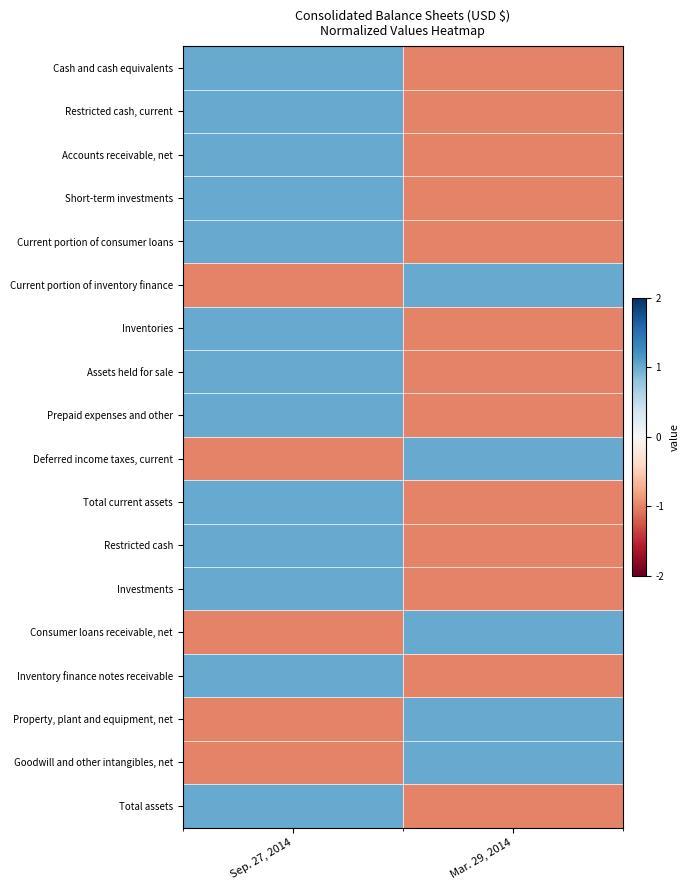

What is the difference between the highest and lowest values at Mar. 29, 2014?

2